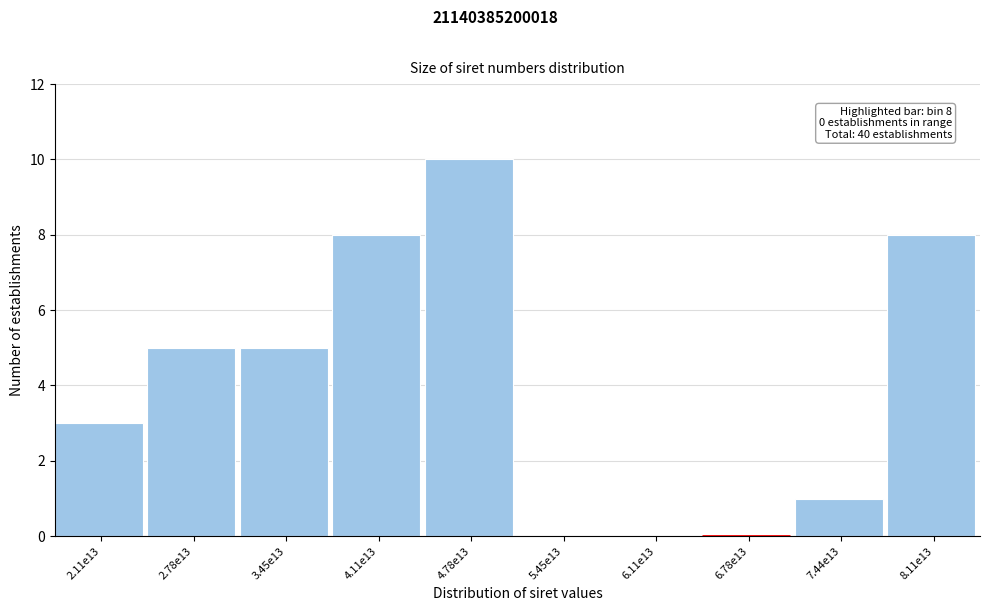

Reading left to right, transcribe all the data shown in this chart.

2.11e13=3	2.78e13=5	3.45e13=5	4.11e13=8	4.78e13=10	5.45e13=0	6.11e13=0	6.78e13=0	7.44e13=1	8.11e13=8